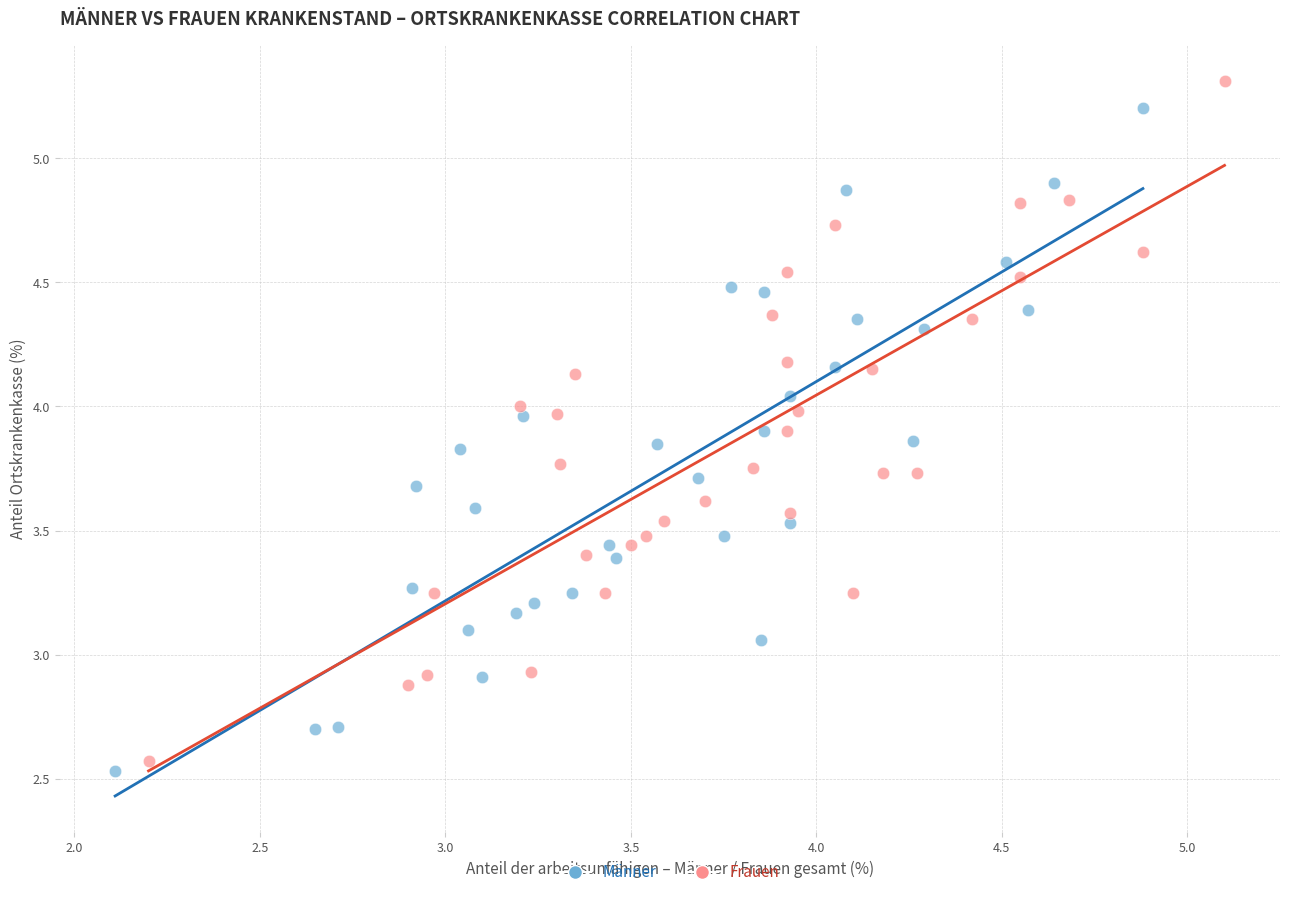

Which series has the largest Y range (max minus min)?

Frauen